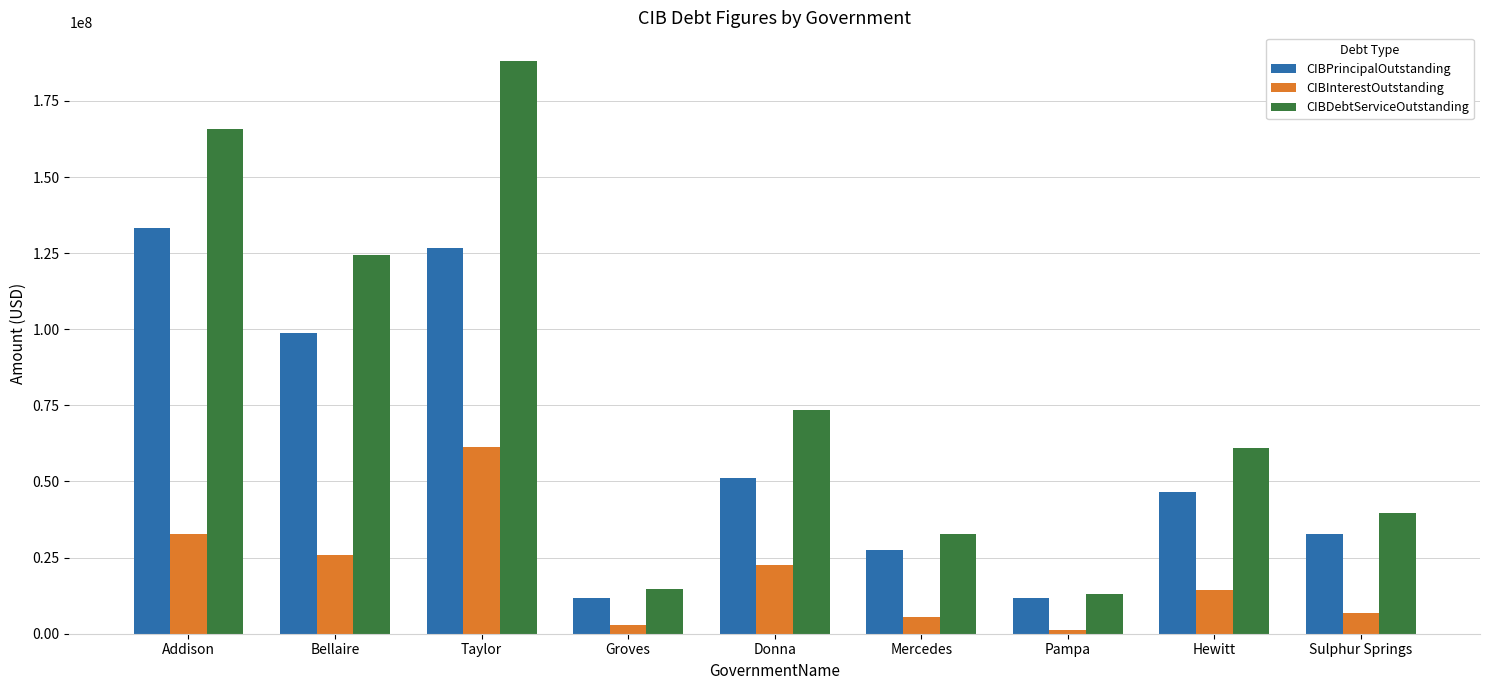

The CIBDebtServiceOutstanding series shows 23198983.2 at Hewitt. True or false?

False